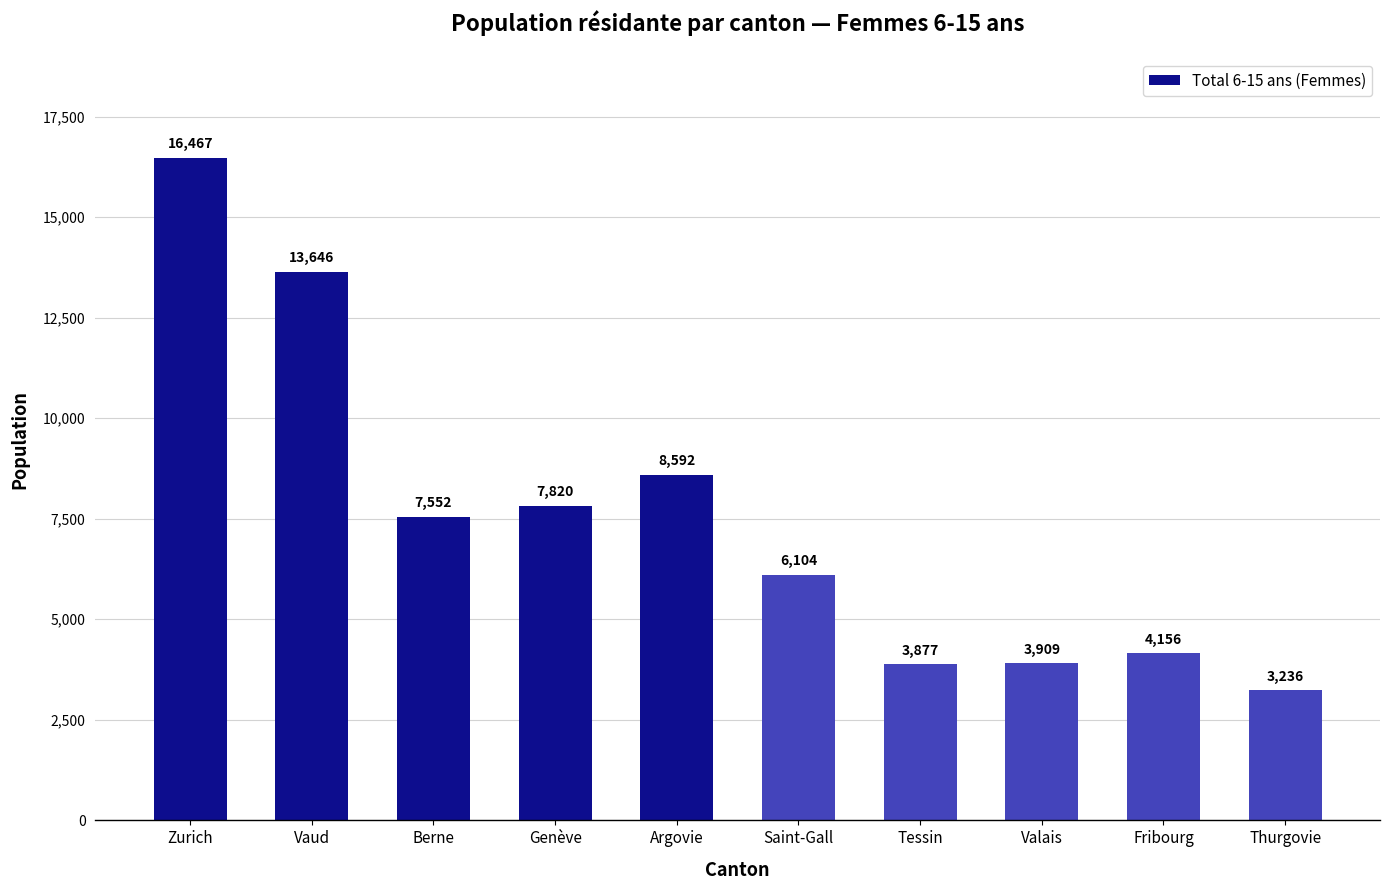

What is the difference between the second highest and minimum values?

10410